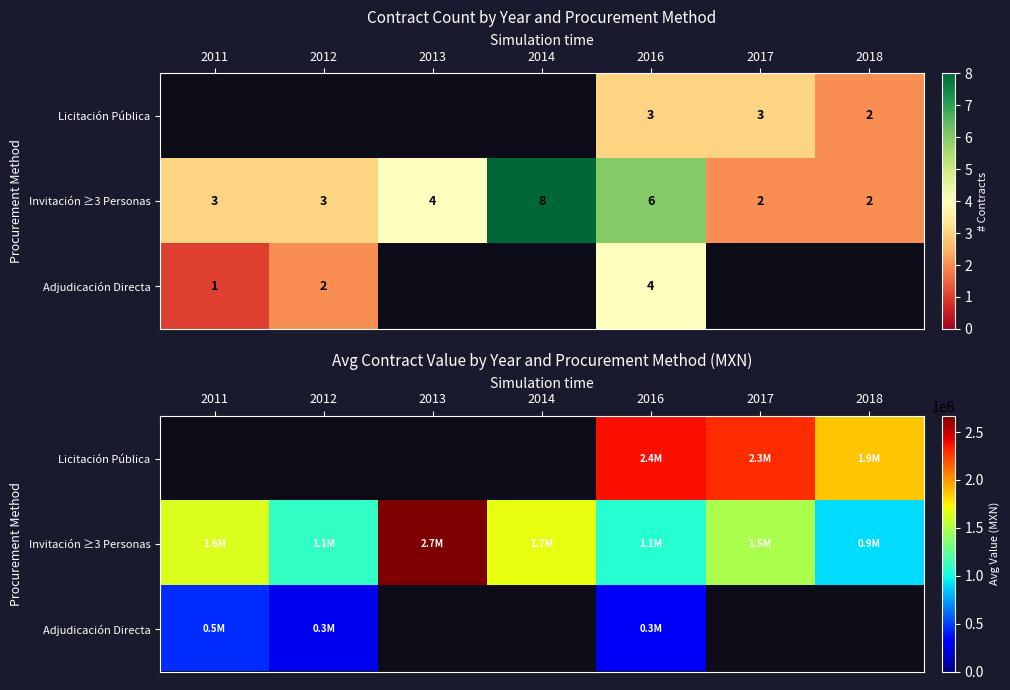

At which label does Invitación ≥3 Personas first exceed 1480459?

2011